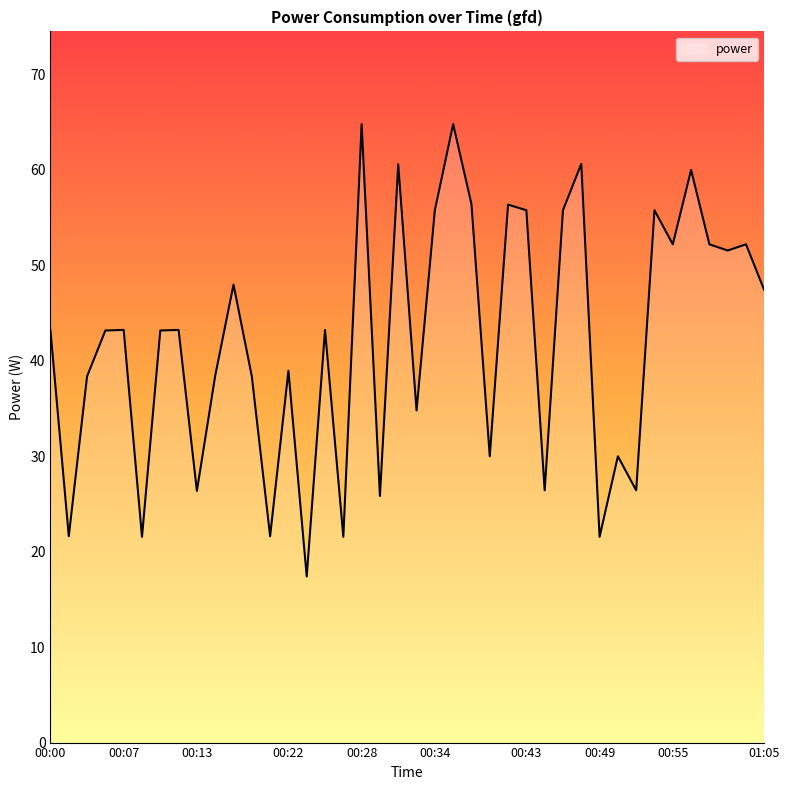

What is the minimum value shown in the chart?

17.4